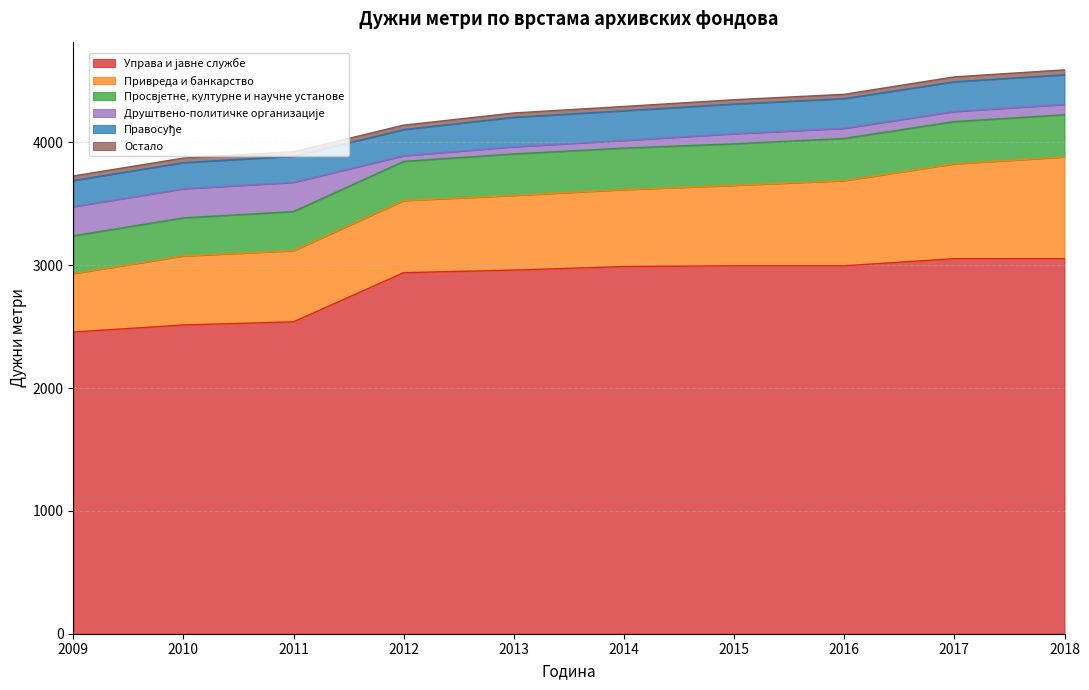

Reading left to right, extract all data points from this chart.

Управа и јавне службе: 2009=2456	2010=2513	2011=2539	2012=2939	2013=2960	2014=2989	2015=2995	2016=2995	2017=3053	2018=3053
Привреда и банкарство: 2009=476	2010=562	2011=579	2012=587	2013=608	2014=626	2015=655	2016=693	2017=772	2018=828
Просвјетне, културне и научне установе: 2009=307	2010=310	2011=319	2012=319	2013=338	2014=338	2015=338	2016=344	2017=344	2018=344
Друштвено-политичке организације: 2009=237	2010=237	2011=237	2012=46	2013=58	2014=62	2015=82	2016=82	2017=82	2018=83
Правосуђе: 2009=213	2010=213	2011=213	2012=213	2013=240	2014=242	2015=242	2016=242	2017=242	2018=242
Остало: 2009=37	2010=37	2011=37	2012=36	2013=35	2014=35	2015=35	2016=35	2017=40	2018=40